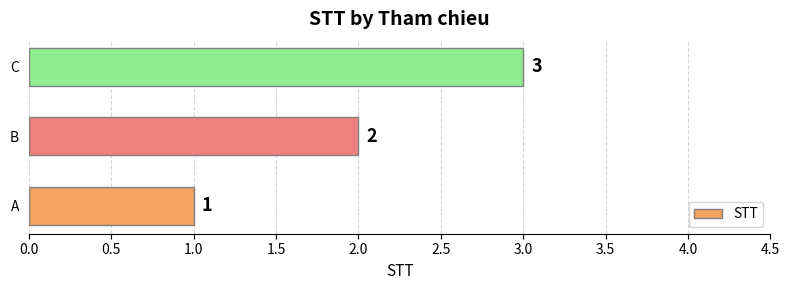

List the labels in order of value, smallest first.

A, B, C